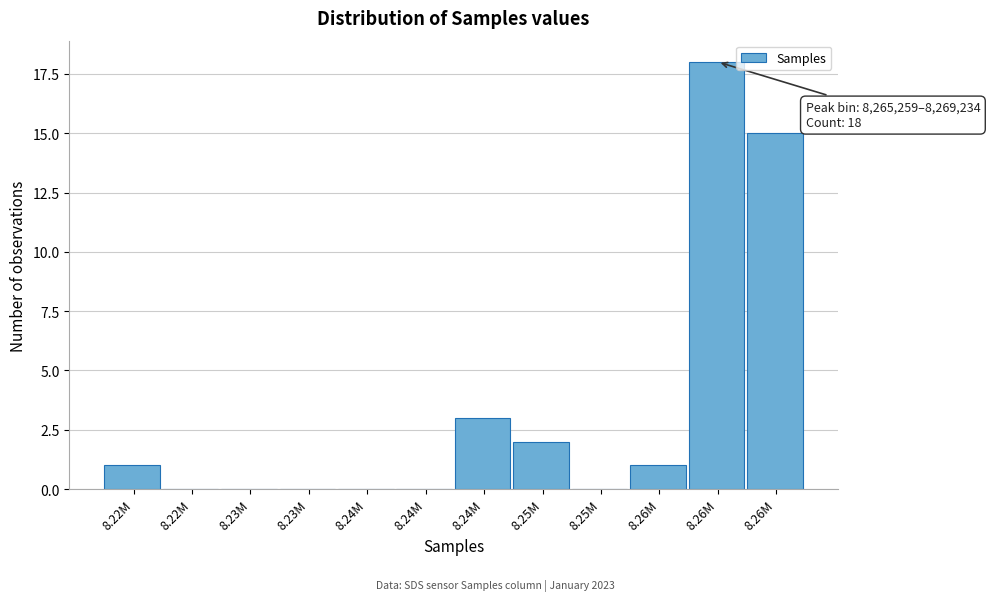

How many series are shown in this chart?

1